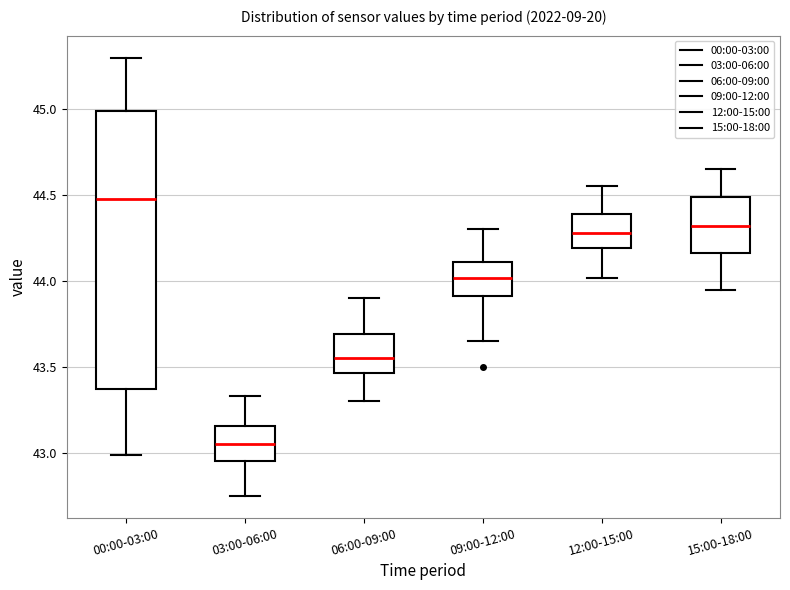

Reading left to right, read every box against the y-axis: the position of its median line, the range the box covers, and the ends of its whiskers. The values are not printed on the chart, so give them approximately, as read against the axis.

00:00-03:00: median 44.50, box 43.35 to 45.00, whiskers 43.00 to 45.30
03:00-06:00: median 43.05, box 42.95 to 43.15, whiskers 42.75 to 43.35
06:00-09:00: median 43.55, box 43.45 to 43.70, whiskers 43.30 to 43.90
09:00-12:00: median 44.00, box 43.90 to 44.10, whiskers 43.65 to 44.30
12:00-15:00: median 44.30, box 44.20 to 44.40, whiskers 44.00 to 44.55
15:00-18:00: median 44.30, box 44.15 to 44.50, whiskers 43.95 to 44.65